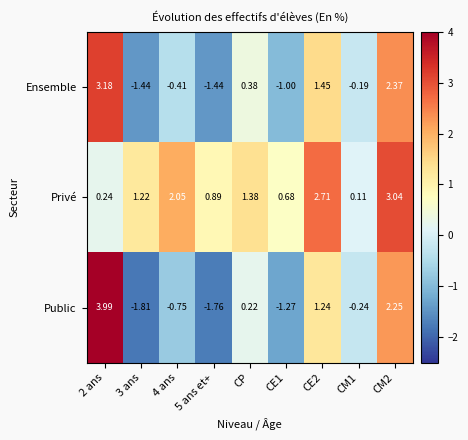

Which series has the largest total across all categories?

Privé